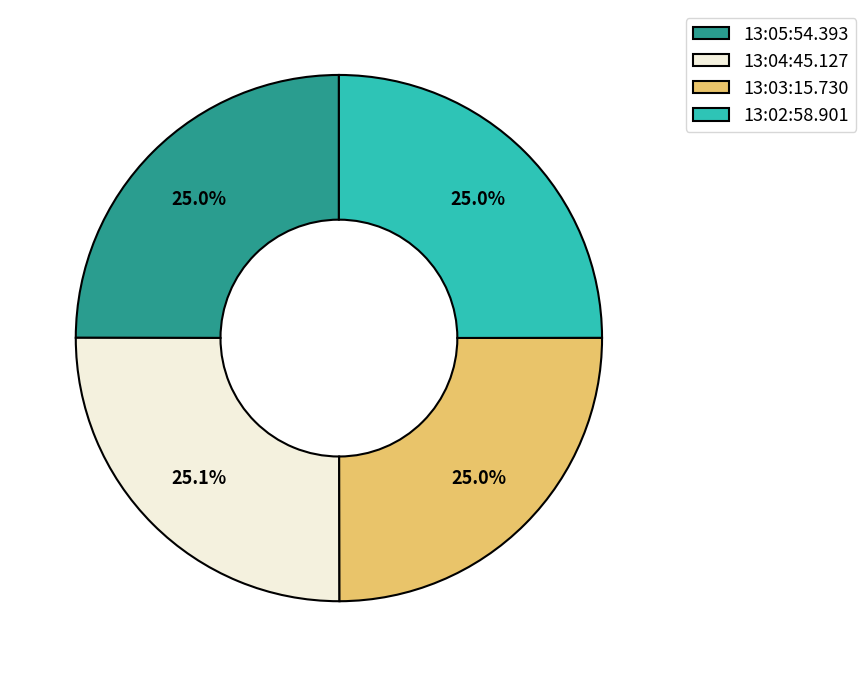

Is 13:02:58.901 the majority of the pie?

No